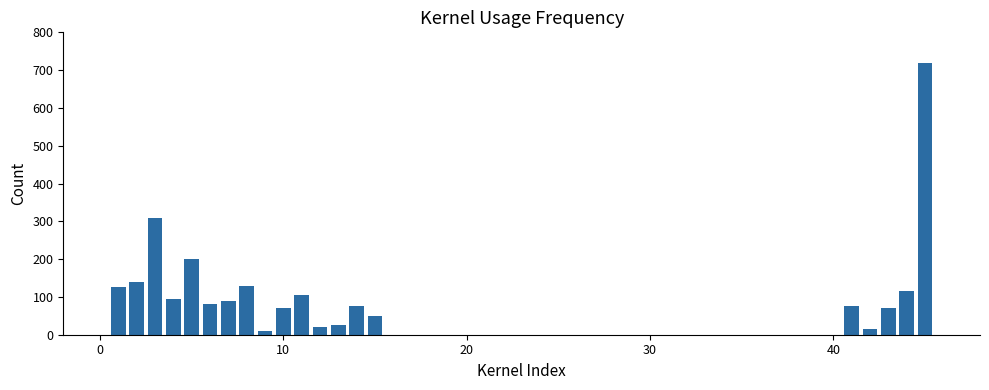

Does the chart contain any negative values?

No